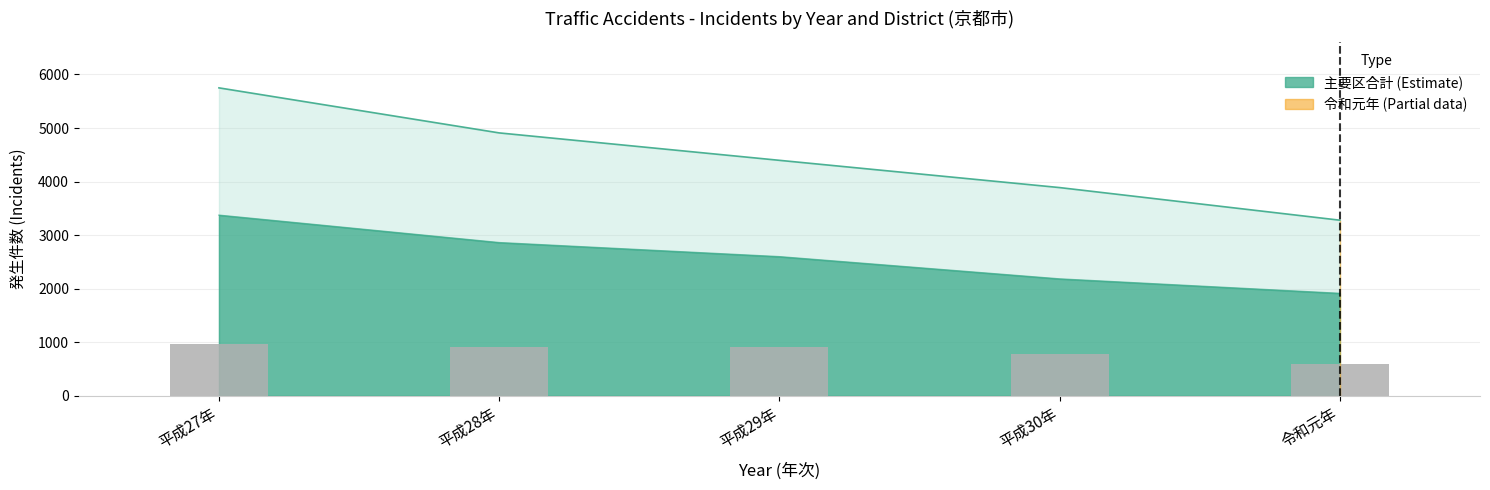

At which label does the data first exceed 905?

平成27年